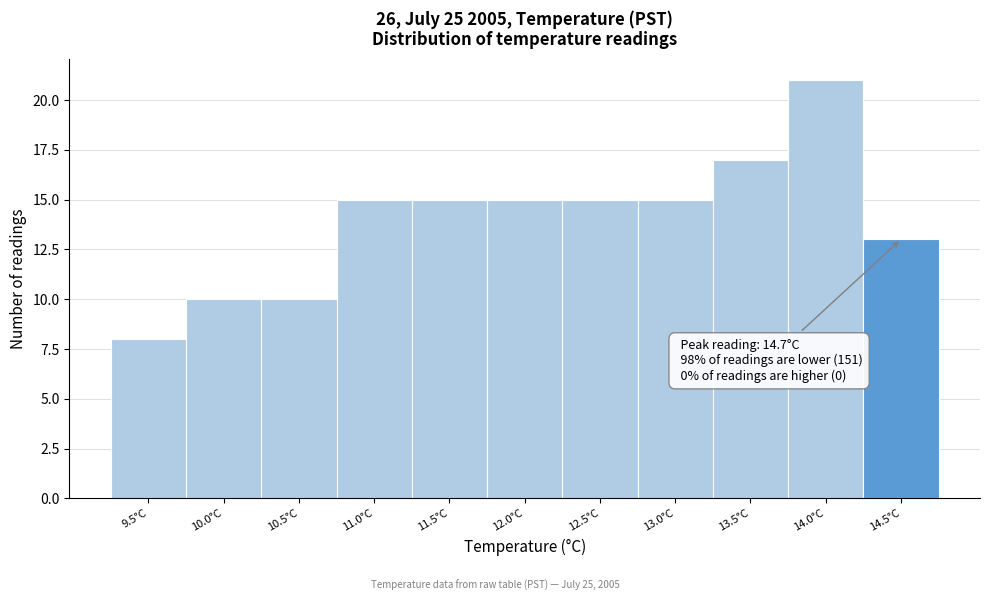

Reading left to right, transcribe all the data shown in this chart.

8	10	10	15	15	15	15	15	17	21	13